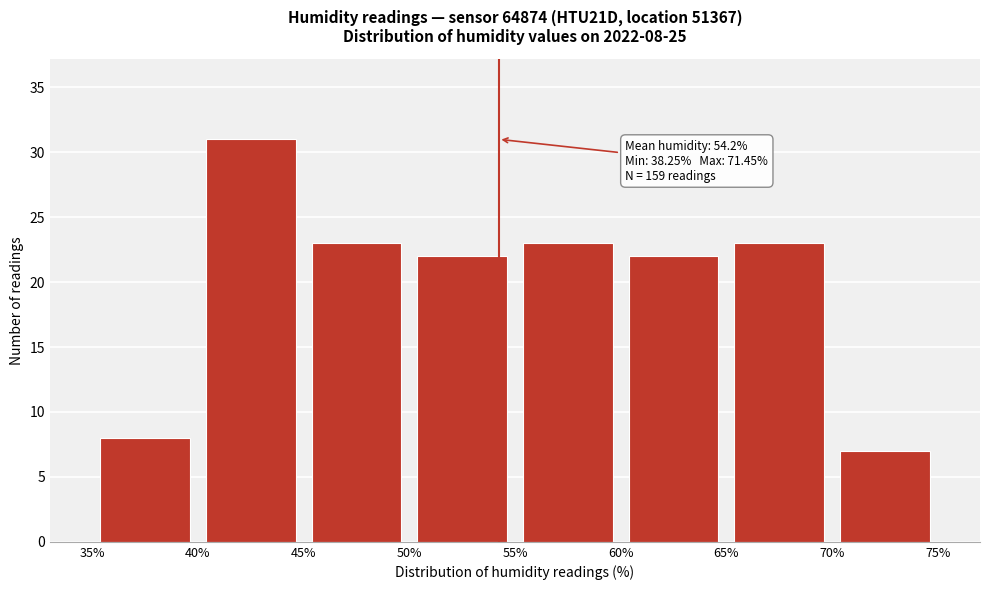

Over which range of the x-axis is the bar tallest?

40% to 45%